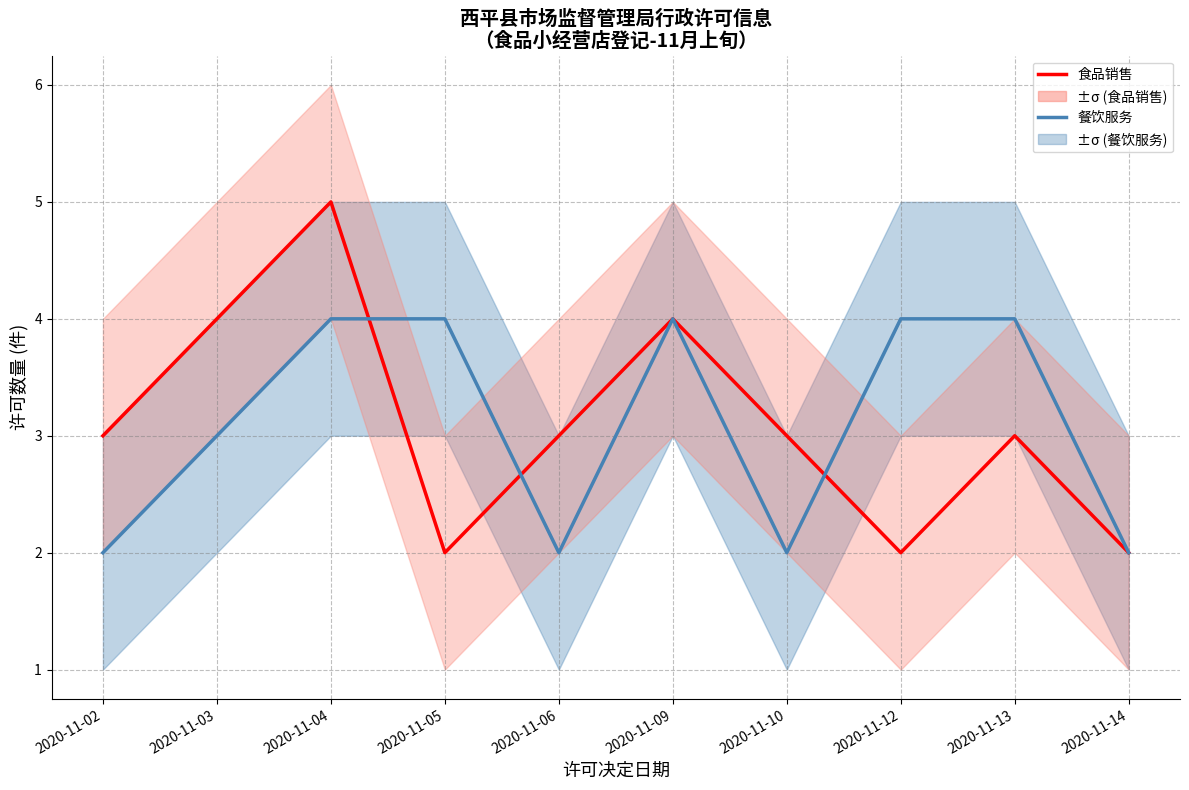

At which category is the sum across all series the highest?

2020-11-04